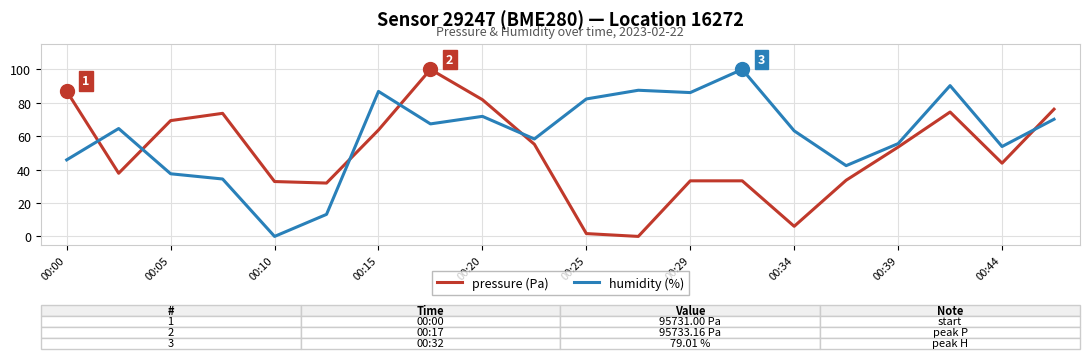

Which series ends up on top after the final intersection of pressure (Pa) and humidity (%)?

pressure (Pa)